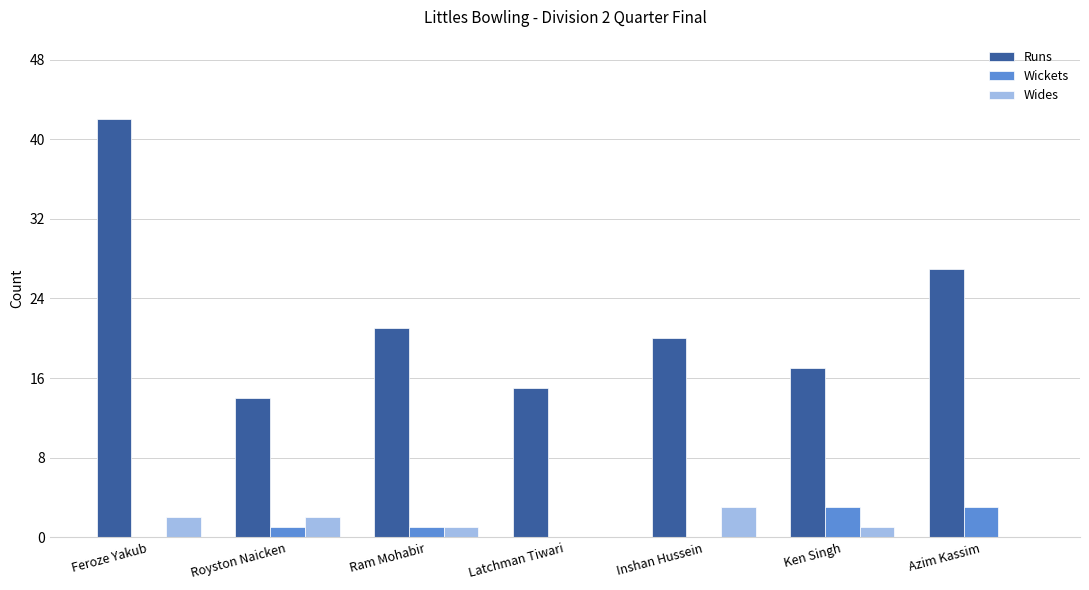

Between Feroze Yakub and Latchman Tiwari, which series saw the biggest shift?

Runs